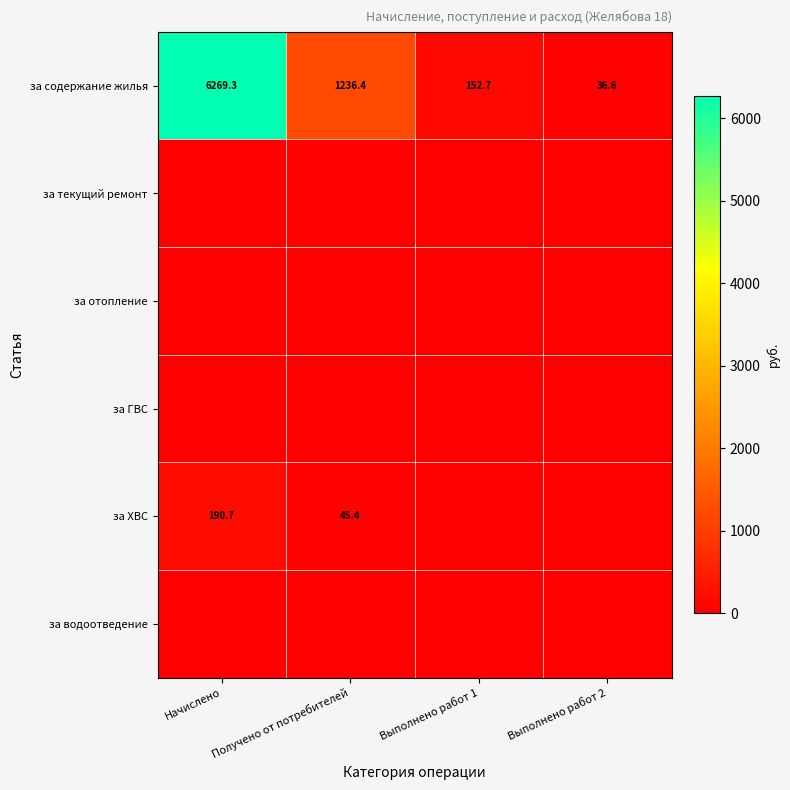

The value of за содержание жилья at Получено от потребителей is 1236.4. True or false?

True